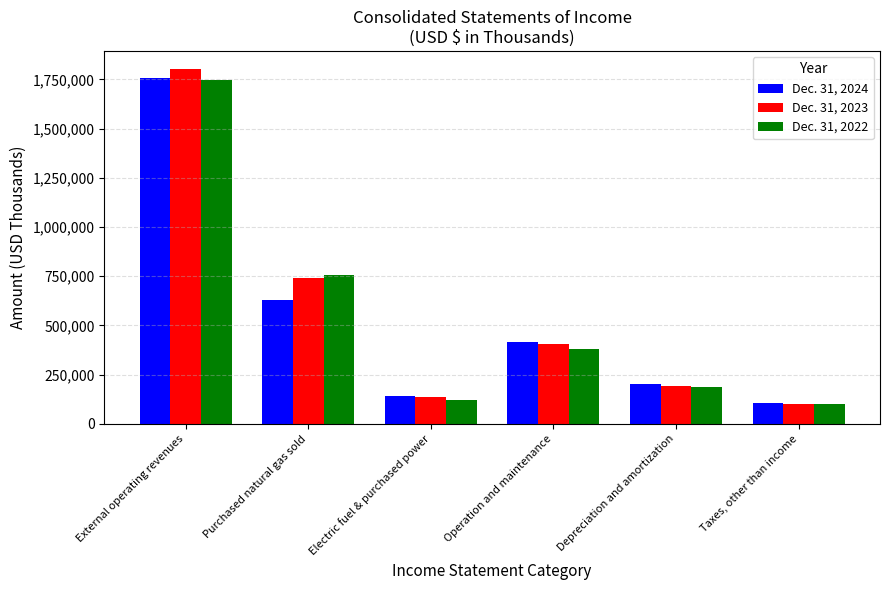

At which label does Dec. 31, 2022 reach its minimum?

Taxes, other than income